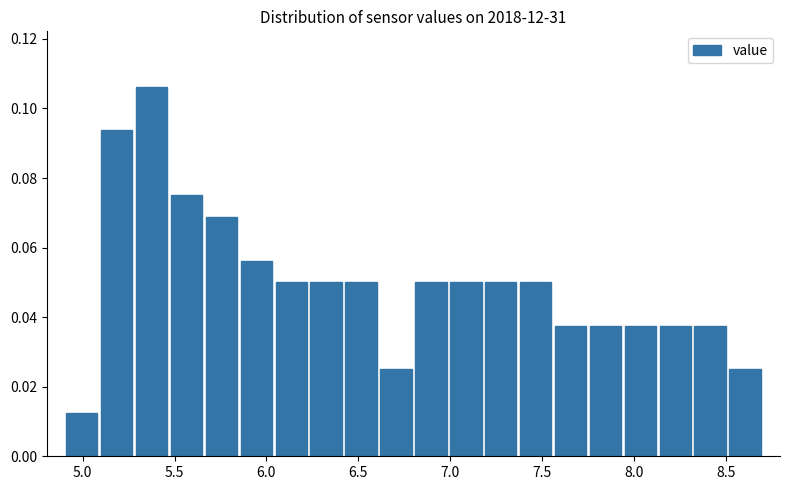

Read against the x-axis, roughly where is the centre of the tallest bar?

5.40